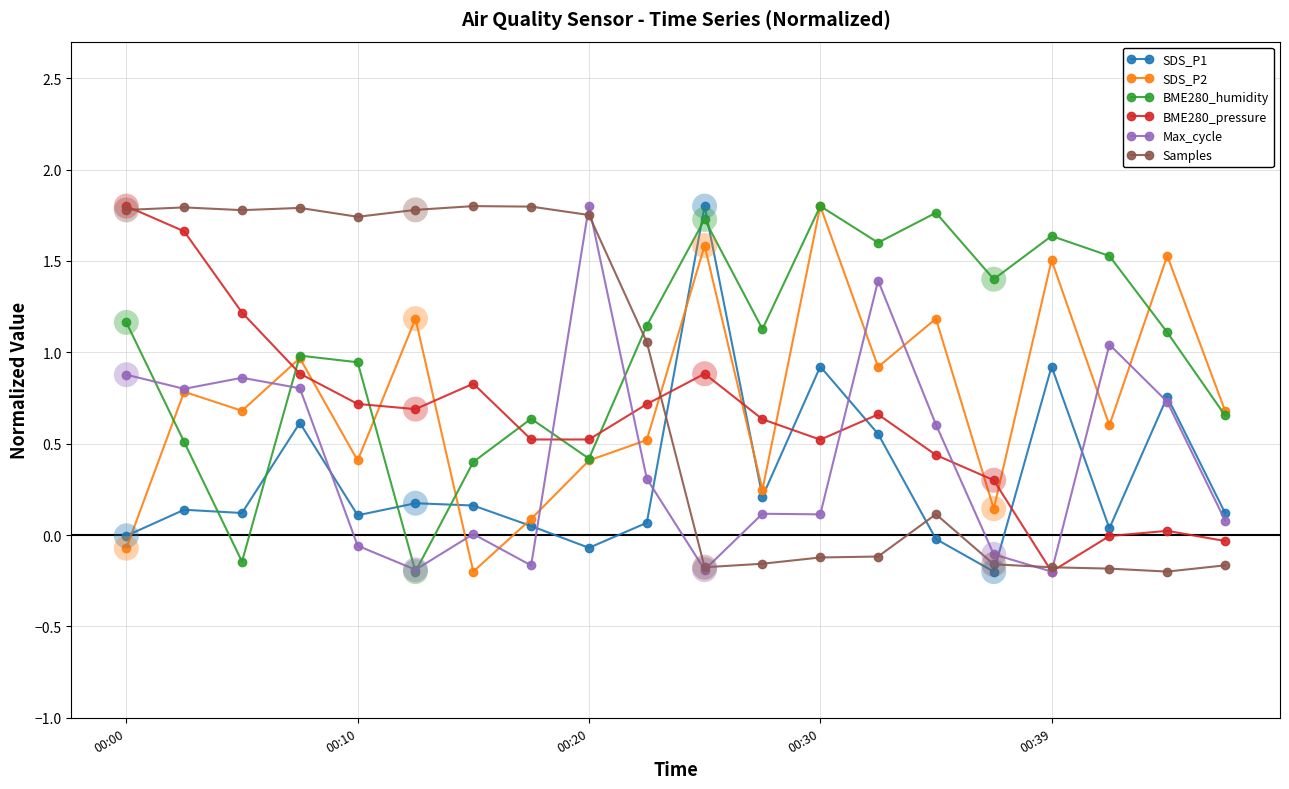

True or false: SDS_P1 has more than 2 interior local peaks.

True